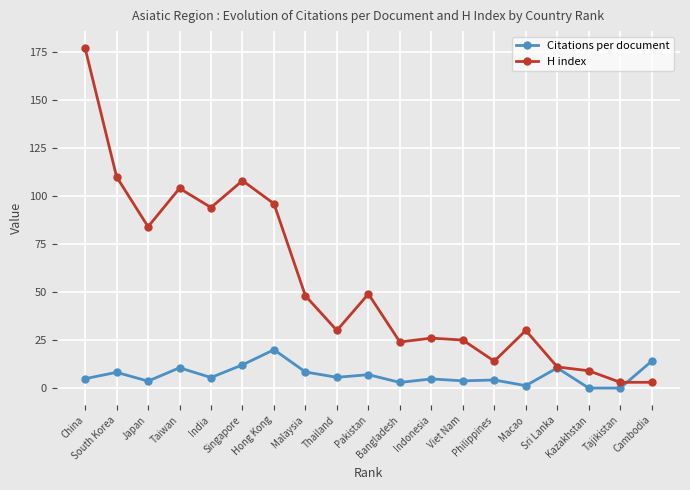

True or false: H index has more than 0 points higher than both neighbors.

True